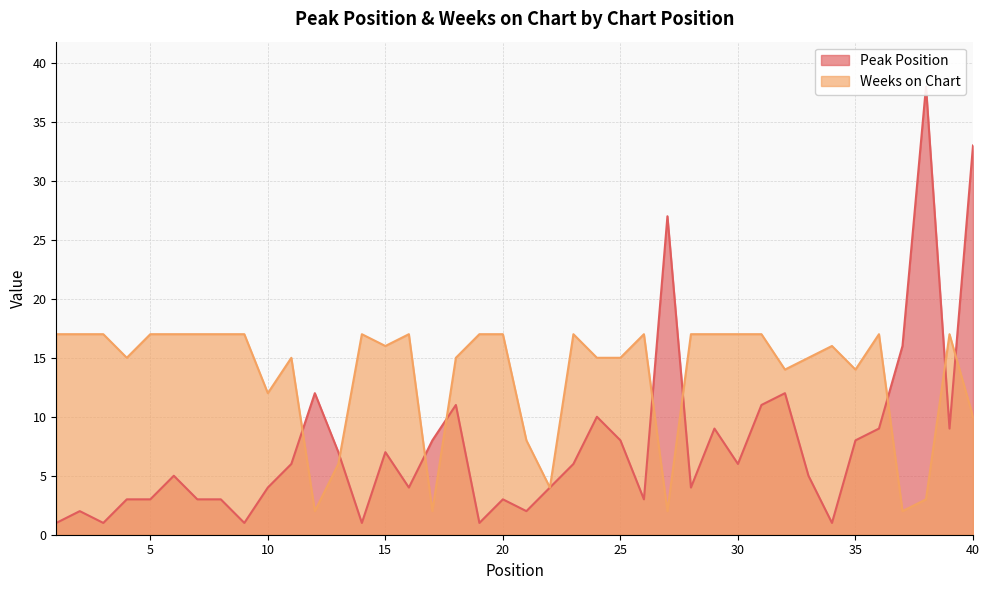

Reading right to left, transcribe all the data shown in this chart.

Peak Position: 33	9	38	16	9	8	1	5	12	11	6	9	4	27	3	8	10	6	4	2	3	1	11	8	4	7	1	7	12	6	4	1	3	3	5	3	3	1	2	1
Weeks on Chart: 10	17	3	2	17	14	16	15	14	17	17	17	17	2	17	15	15	17	4	8	17	17	15	2	17	16	17	6	2	15	12	17	17	17	17	17	15	17	17	17